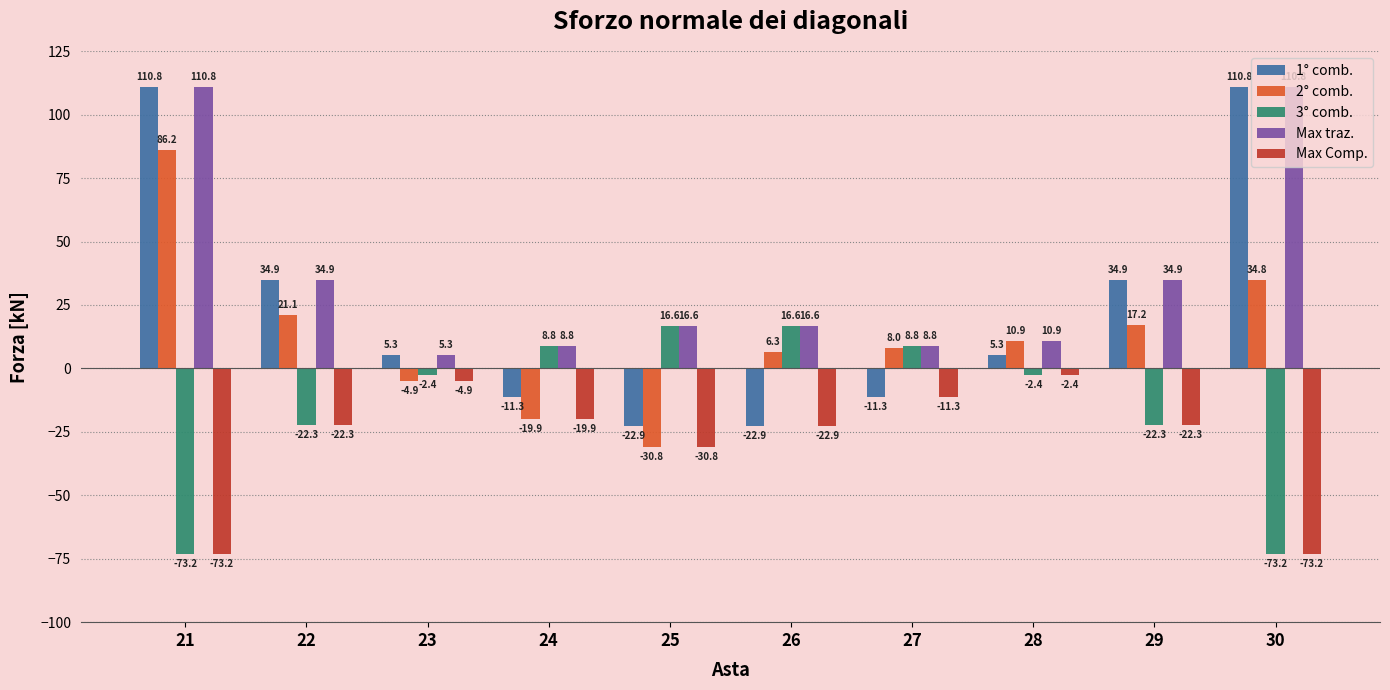

Is the value of 1° comb. at 28 greater than the value of Max Comp. at 25?

Yes